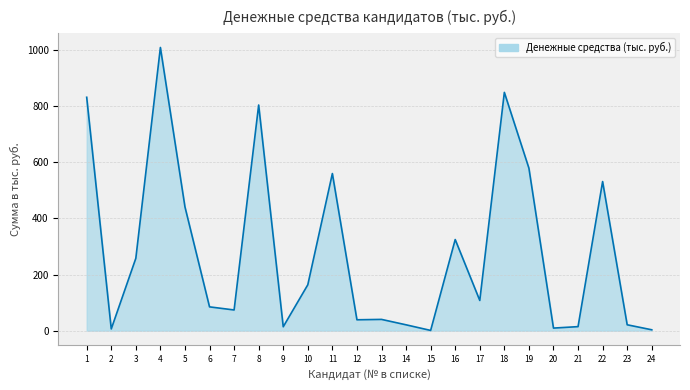

What is the difference between the maximum and minimum values?

1008.2